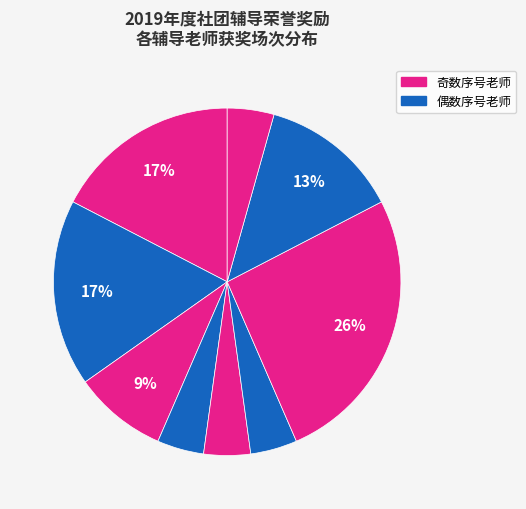

How many slices are in this pie chart?

9